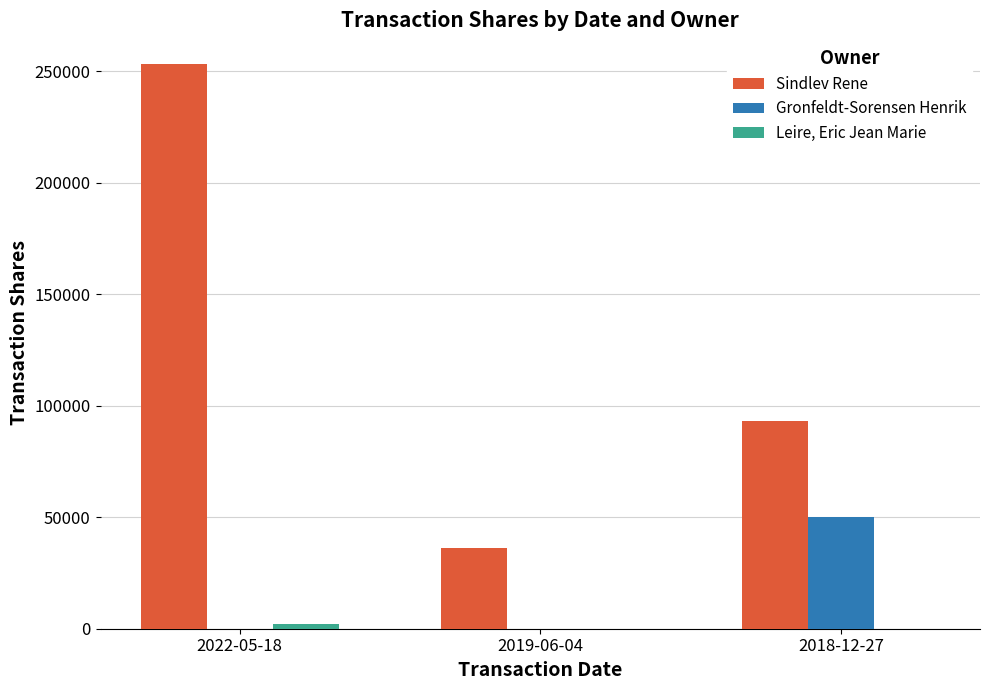

Which series has the largest total across all categories?

Sindlev Rene